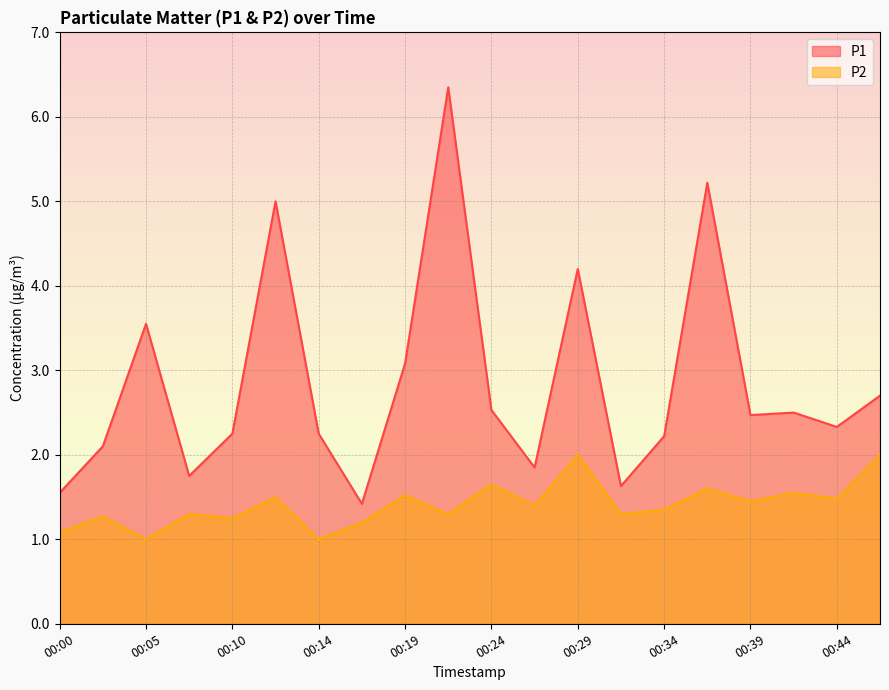

Which has a higher value, 00:42 or 00:32?

00:42